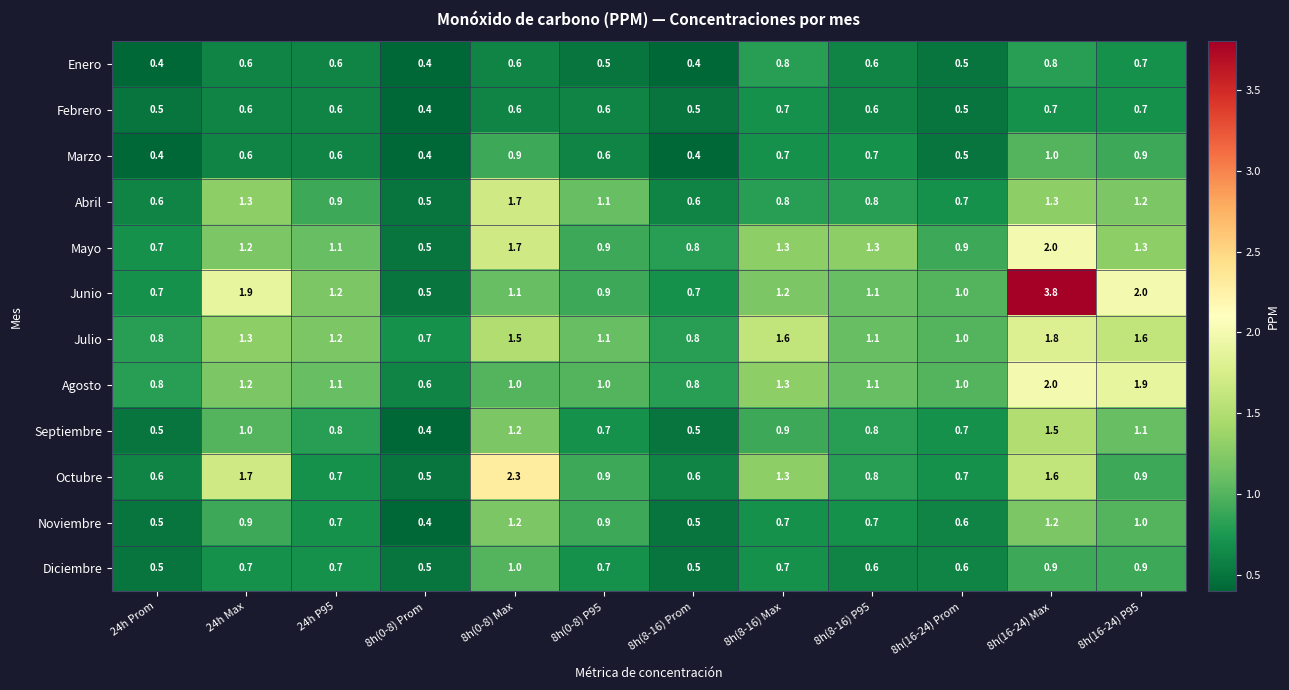

Where does the Mayo series first go above 1?

24h Max